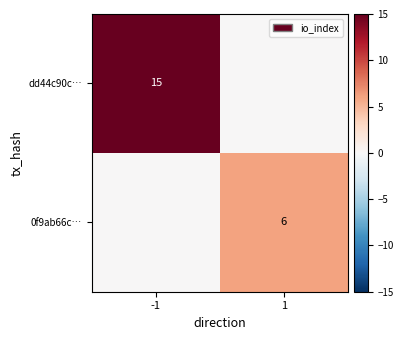

The 0f9ab66c… series shows 1 at 1. True or false?

False